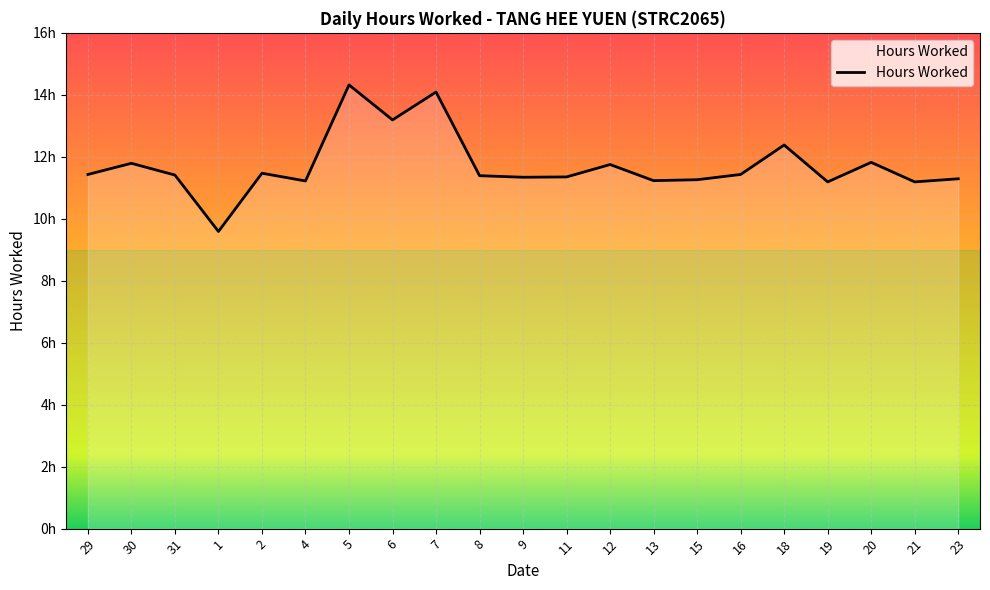

Does the chart have visible grid lines?

Yes